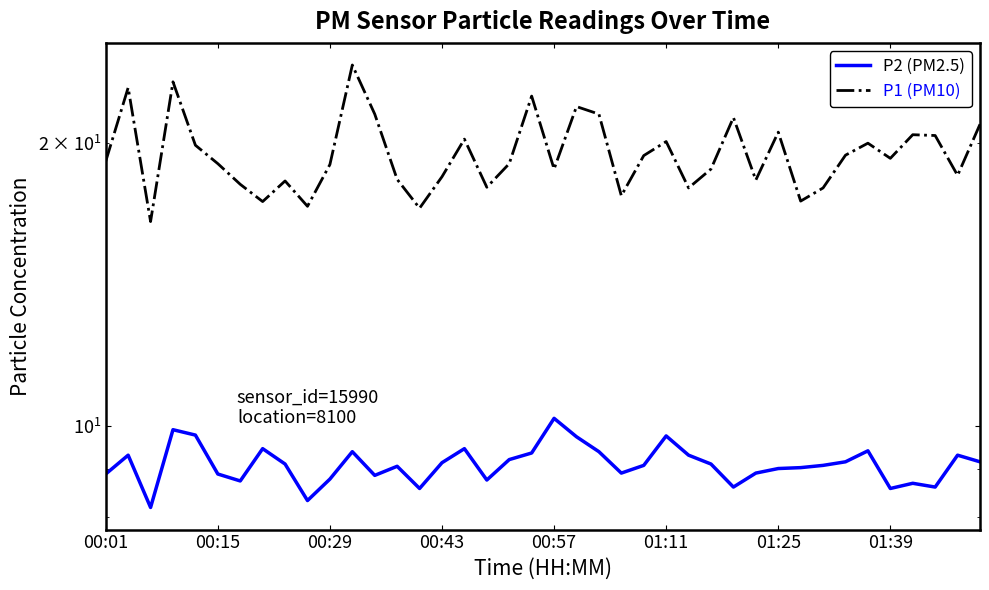

What is the sum of the P2 (PM2.5) values at 37 and 16?

18.0